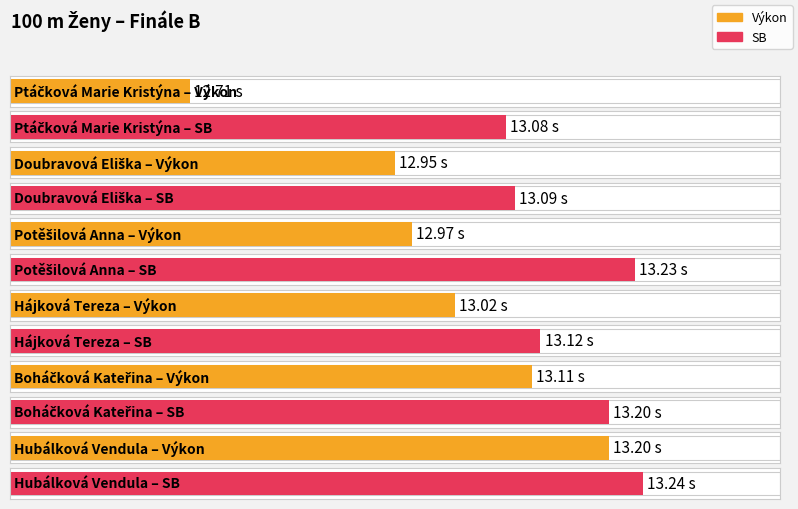

The Výkon series shows 12.9 at Doubravová Eliška. True or false?

True